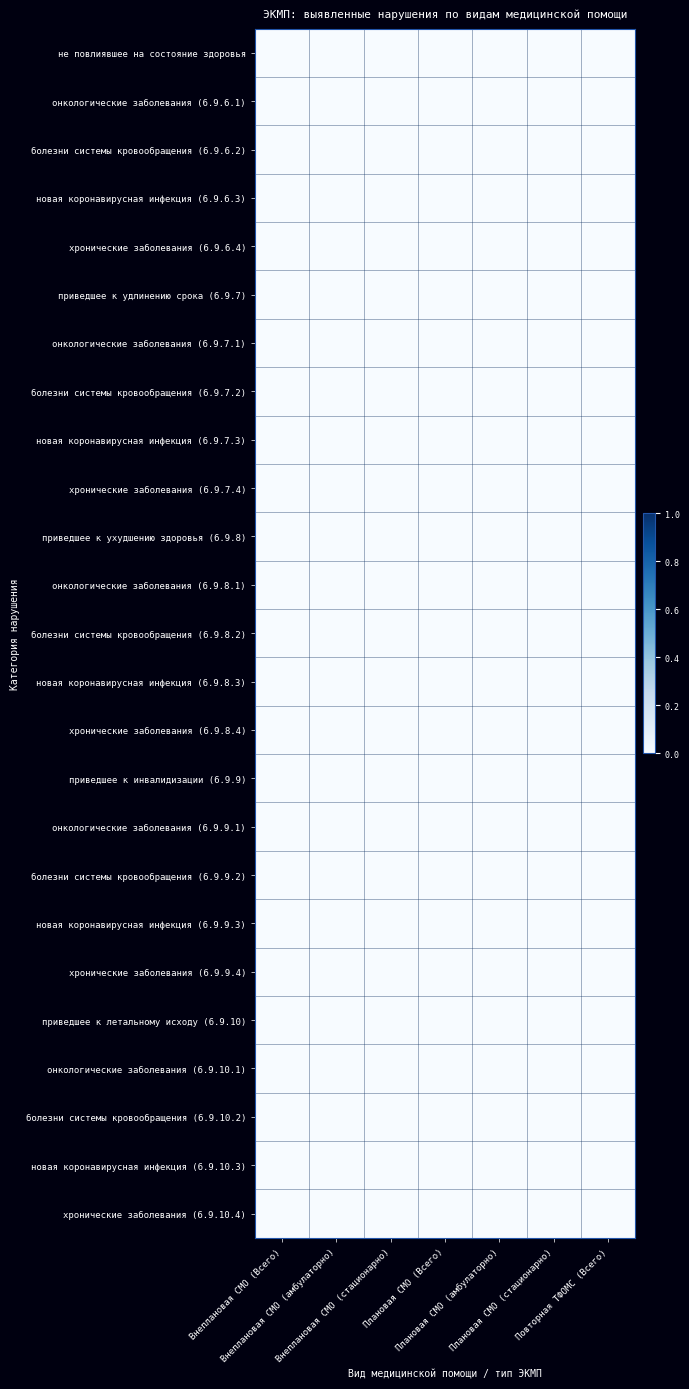

Reading left to right, extract all data points from this chart.

не повлиявшее на состояние здоровья: Внеплановая СМО (Всего)=0.0	Внеплановая СМО (амбулаторно)=0.0	Внеплановая СМО (стационарно)=0.0	Плановая СМО (Всего)=0.0	Плановая СМО (амбулаторно)=0.0	Плановая СМО (стационарно)=0.0	Повторная ТФОМС (Всего)=0.0
онкологические заболевания (6.9.6.1): Внеплановая СМО (Всего)=0.0	Внеплановая СМО (амбулаторно)=0.0	Внеплановая СМО (стационарно)=0.0	Плановая СМО (Всего)=0.0	Плановая СМО (амбулаторно)=0.0	Плановая СМО (стационарно)=0.0	Повторная ТФОМС (Всего)=0.0
болезни системы кровообращения (6.9.6.2): Внеплановая СМО (Всего)=0.0	Внеплановая СМО (амбулаторно)=0.0	Внеплановая СМО (стационарно)=0.0	Плановая СМО (Всего)=0.0	Плановая СМО (амбулаторно)=0.0	Плановая СМО (стационарно)=0.0	Повторная ТФОМС (Всего)=0.0
новая коронавирусная инфекция (6.9.6.3): Внеплановая СМО (Всего)=0.0	Внеплановая СМО (амбулаторно)=0.0	Внеплановая СМО (стационарно)=0.0	Плановая СМО (Всего)=0.0	Плановая СМО (амбулаторно)=0.0	Плановая СМО (стационарно)=0.0	Повторная ТФОМС (Всего)=0.0
хронические заболевания (6.9.6.4): Внеплановая СМО (Всего)=0.0	Внеплановая СМО (амбулаторно)=0.0	Внеплановая СМО (стационарно)=0.0	Плановая СМО (Всего)=0.0	Плановая СМО (амбулаторно)=0.0	Плановая СМО (стационарно)=0.0	Повторная ТФОМС (Всего)=0.0
приведшее к удлинению срока (6.9.7): Внеплановая СМО (Всего)=0.0	Внеплановая СМО (амбулаторно)=0.0	Внеплановая СМО (стационарно)=0.0	Плановая СМО (Всего)=0.0	Плановая СМО (амбулаторно)=0.0	Плановая СМО (стационарно)=0.0	Повторная ТФОМС (Всего)=0.0
онкологические заболевания (6.9.7.1): Внеплановая СМО (Всего)=0.0	Внеплановая СМО (амбулаторно)=0.0	Внеплановая СМО (стационарно)=0.0	Плановая СМО (Всего)=0.0	Плановая СМО (амбулаторно)=0.0	Плановая СМО (стационарно)=0.0	Повторная ТФОМС (Всего)=0.0
болезни системы кровообращения (6.9.7.2): Внеплановая СМО (Всего)=0.0	Внеплановая СМО (амбулаторно)=0.0	Внеплановая СМО (стационарно)=0.0	Плановая СМО (Всего)=0.0	Плановая СМО (амбулаторно)=0.0	Плановая СМО (стационарно)=0.0	Повторная ТФОМС (Всего)=0.0
новая коронавирусная инфекция (6.9.7.3): Внеплановая СМО (Всего)=0.0	Внеплановая СМО (амбулаторно)=0.0	Внеплановая СМО (стационарно)=0.0	Плановая СМО (Всего)=0.0	Плановая СМО (амбулаторно)=0.0	Плановая СМО (стационарно)=0.0	Повторная ТФОМС (Всего)=0.0
хронические заболевания (6.9.7.4): Внеплановая СМО (Всего)=0.0	Внеплановая СМО (амбулаторно)=0.0	Внеплановая СМО (стационарно)=0.0	Плановая СМО (Всего)=0.0	Плановая СМО (амбулаторно)=0.0	Плановая СМО (стационарно)=0.0	Повторная ТФОМС (Всего)=0.0
приведшее к ухудшению здоровья (6.9.8): Внеплановая СМО (Всего)=0.0	Внеплановая СМО (амбулаторно)=0.0	Внеплановая СМО (стационарно)=0.0	Плановая СМО (Всего)=0.0	Плановая СМО (амбулаторно)=0.0	Плановая СМО (стационарно)=0.0	Повторная ТФОМС (Всего)=0.0
онкологические заболевания (6.9.8.1): Внеплановая СМО (Всего)=0.0	Внеплановая СМО (амбулаторно)=0.0	Внеплановая СМО (стационарно)=0.0	Плановая СМО (Всего)=0.0	Плановая СМО (амбулаторно)=0.0	Плановая СМО (стационарно)=0.0	Повторная ТФОМС (Всего)=0.0
болезни системы кровообращения (6.9.8.2): Внеплановая СМО (Всего)=0.0	Внеплановая СМО (амбулаторно)=0.0	Внеплановая СМО (стационарно)=0.0	Плановая СМО (Всего)=0.0	Плановая СМО (амбулаторно)=0.0	Плановая СМО (стационарно)=0.0	Повторная ТФОМС (Всего)=0.0
новая коронавирусная инфекция (6.9.8.3): Внеплановая СМО (Всего)=0.0	Внеплановая СМО (амбулаторно)=0.0	Внеплановая СМО (стационарно)=0.0	Плановая СМО (Всего)=0.0	Плановая СМО (амбулаторно)=0.0	Плановая СМО (стационарно)=0.0	Повторная ТФОМС (Всего)=0.0
хронические заболевания (6.9.8.4): Внеплановая СМО (Всего)=0.0	Внеплановая СМО (амбулаторно)=0.0	Внеплановая СМО (стационарно)=0.0	Плановая СМО (Всего)=0.0	Плановая СМО (амбулаторно)=0.0	Плановая СМО (стационарно)=0.0	Повторная ТФОМС (Всего)=0.0
приведшее к инвалидизации (6.9.9): Внеплановая СМО (Всего)=0.0	Внеплановая СМО (амбулаторно)=0.0	Внеплановая СМО (стационарно)=0.0	Плановая СМО (Всего)=0.0	Плановая СМО (амбулаторно)=0.0	Плановая СМО (стационарно)=0.0	Повторная ТФОМС (Всего)=0.0
онкологические заболевания (6.9.9.1): Внеплановая СМО (Всего)=0.0	Внеплановая СМО (амбулаторно)=0.0	Внеплановая СМО (стационарно)=0.0	Плановая СМО (Всего)=0.0	Плановая СМО (амбулаторно)=0.0	Плановая СМО (стационарно)=0.0	Повторная ТФОМС (Всего)=0.0
болезни системы кровообращения (6.9.9.2): Внеплановая СМО (Всего)=0.0	Внеплановая СМО (амбулаторно)=0.0	Внеплановая СМО (стационарно)=0.0	Плановая СМО (Всего)=0.0	Плановая СМО (амбулаторно)=0.0	Плановая СМО (стационарно)=0.0	Повторная ТФОМС (Всего)=0.0
новая коронавирусная инфекция (6.9.9.3): Внеплановая СМО (Всего)=0.0	Внеплановая СМО (амбулаторно)=0.0	Внеплановая СМО (стационарно)=0.0	Плановая СМО (Всего)=0.0	Плановая СМО (амбулаторно)=0.0	Плановая СМО (стационарно)=0.0	Повторная ТФОМС (Всего)=0.0
хронические заболевания (6.9.9.4): Внеплановая СМО (Всего)=0.0	Внеплановая СМО (амбулаторно)=0.0	Внеплановая СМО (стационарно)=0.0	Плановая СМО (Всего)=0.0	Плановая СМО (амбулаторно)=0.0	Плановая СМО (стационарно)=0.0	Повторная ТФОМС (Всего)=0.0
приведшее к летальному исходу (6.9.10): Внеплановая СМО (Всего)=0.0	Внеплановая СМО (амбулаторно)=0.0	Внеплановая СМО (стационарно)=0.0	Плановая СМО (Всего)=0.0	Плановая СМО (амбулаторно)=0.0	Плановая СМО (стационарно)=0.0	Повторная ТФОМС (Всего)=0.0
онкологические заболевания (6.9.10.1): Внеплановая СМО (Всего)=0.0	Внеплановая СМО (амбулаторно)=0.0	Внеплановая СМО (стационарно)=0.0	Плановая СМО (Всего)=0.0	Плановая СМО (амбулаторно)=0.0	Плановая СМО (стационарно)=0.0	Повторная ТФОМС (Всего)=0.0
болезни системы кровообращения (6.9.10.2): Внеплановая СМО (Всего)=0.0	Внеплановая СМО (амбулаторно)=0.0	Внеплановая СМО (стационарно)=0.0	Плановая СМО (Всего)=0.0	Плановая СМО (амбулаторно)=0.0	Плановая СМО (стационарно)=0.0	Повторная ТФОМС (Всего)=0.0
новая коронавирусная инфекция (6.9.10.3): Внеплановая СМО (Всего)=0.0	Внеплановая СМО (амбулаторно)=0.0	Внеплановая СМО (стационарно)=0.0	Плановая СМО (Всего)=0.0	Плановая СМО (амбулаторно)=0.0	Плановая СМО (стационарно)=0.0	Повторная ТФОМС (Всего)=0.0
хронические заболевания (6.9.10.4): Внеплановая СМО (Всего)=0.0	Внеплановая СМО (амбулаторно)=0.0	Внеплановая СМО (стационарно)=0.0	Плановая СМО (Всего)=0.0	Плановая СМО (амбулаторно)=0.0	Плановая СМО (стационарно)=0.0	Повторная ТФОМС (Всего)=0.0